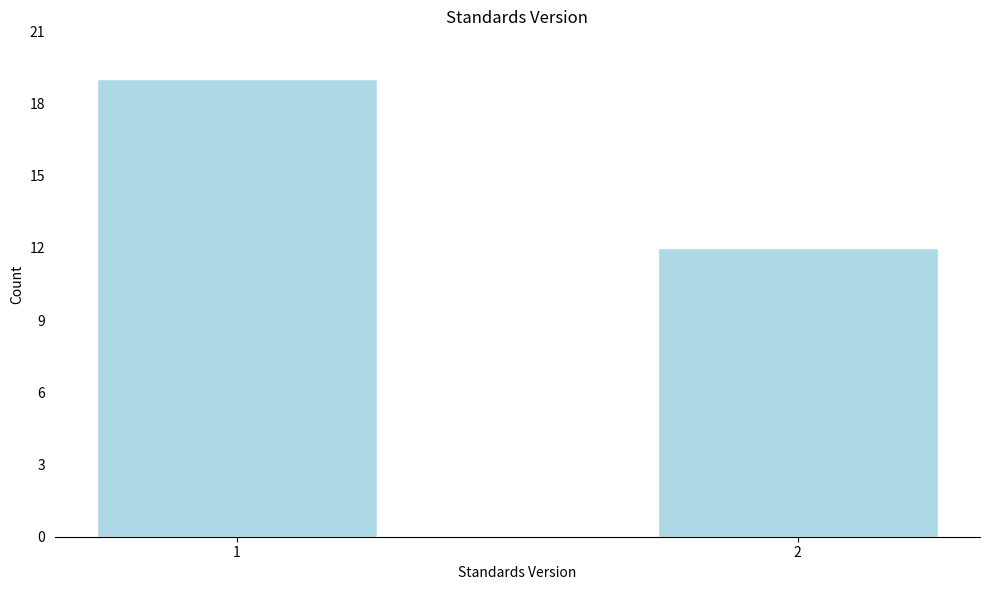

Reading left to right, list all the values displayed in this chart.

1=19	2=12